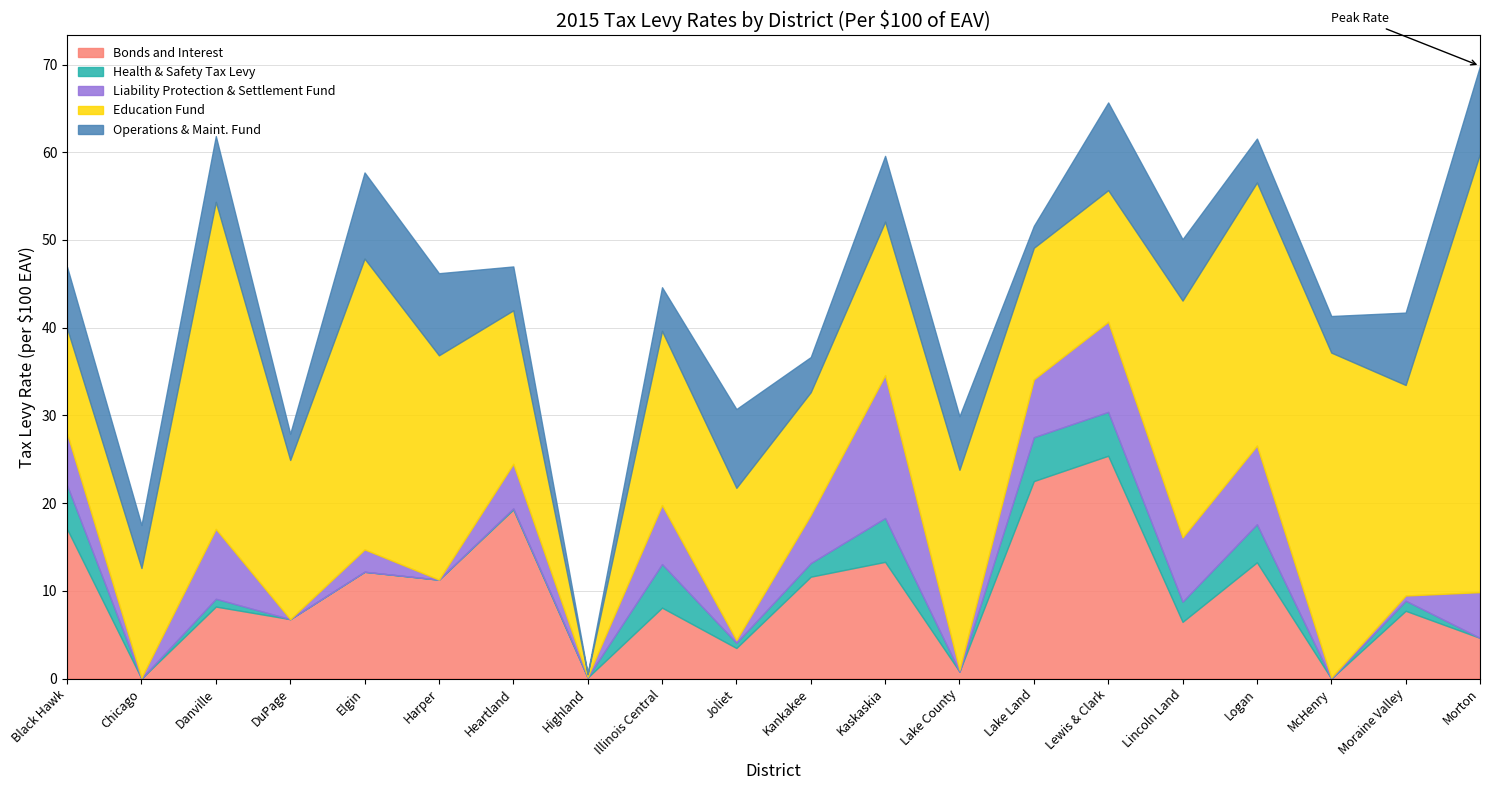

Which has a higher value, Highland or Black Hawk?

Black Hawk